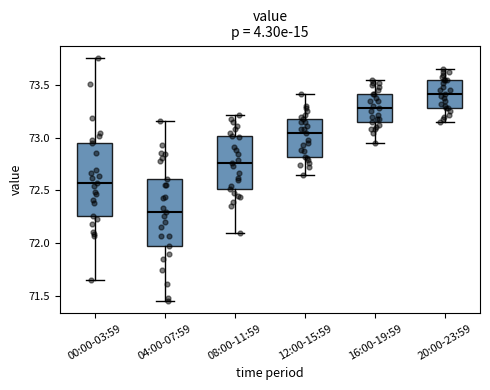

Reading left to right, read every box against the y-axis: the position of its median line, the range the box covers, and the ends of its whiskers. The values are not printed on the chart, so give them approximately, as read against the axis.

00:00-03:59: median 72.55, box 72.25 to 72.95, whiskers 71.65 to 73.75
04:00-07:59: median 72.30, box 71.95 to 72.60, whiskers 71.45 to 73.15
08:00-11:59: median 72.75, box 72.50 to 73.00, whiskers 72.10 to 73.20
12:00-15:59: median 73.05, box 72.80 to 73.20, whiskers 72.65 to 73.40
16:00-19:59: median 73.30, box 73.15 to 73.40, whiskers 72.95 to 73.55
20:00-23:59: median 73.40, box 73.30 to 73.55, whiskers 73.15 to 73.65